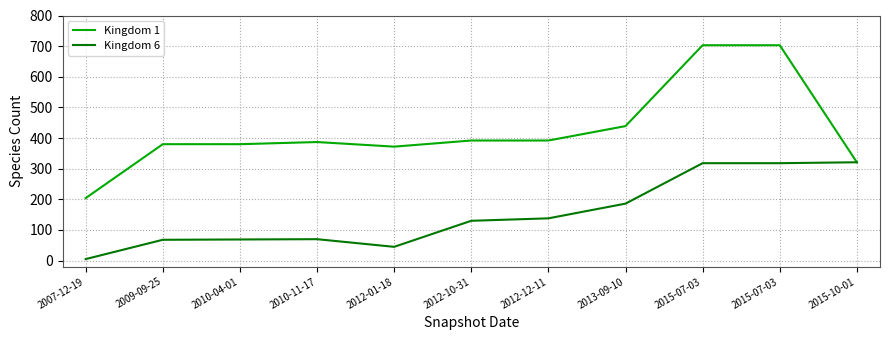

At which label does Kingdom 6 first exceed 130?

2012-12-11